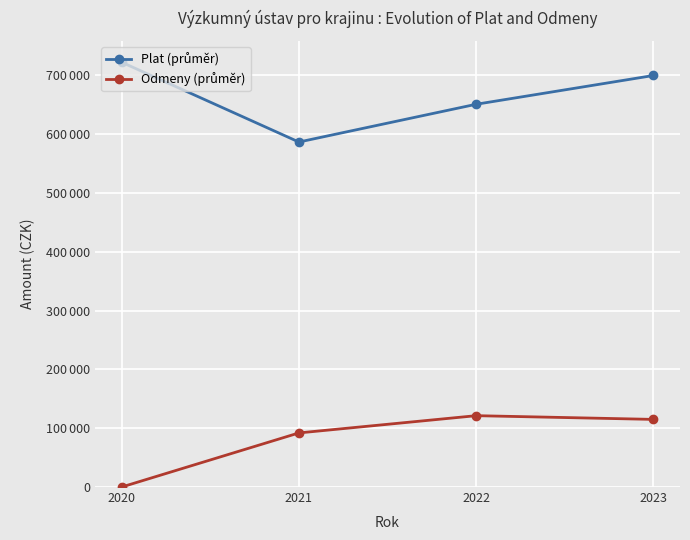

Is this an area chart (filled region under the line)?

No